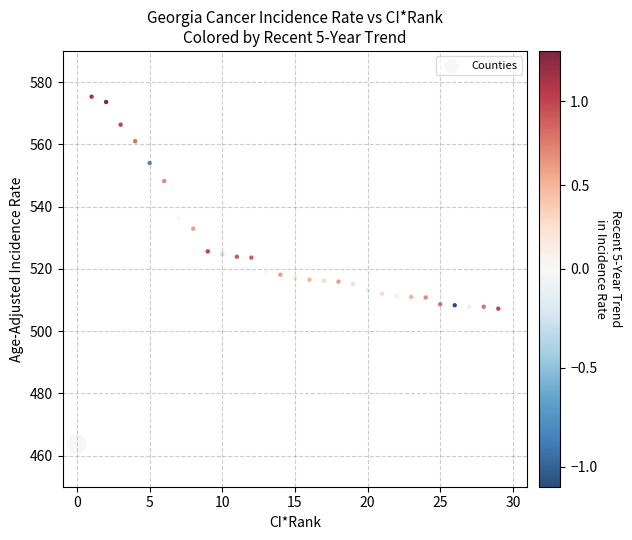

What is the range of Y values (max minus min)?

111.5